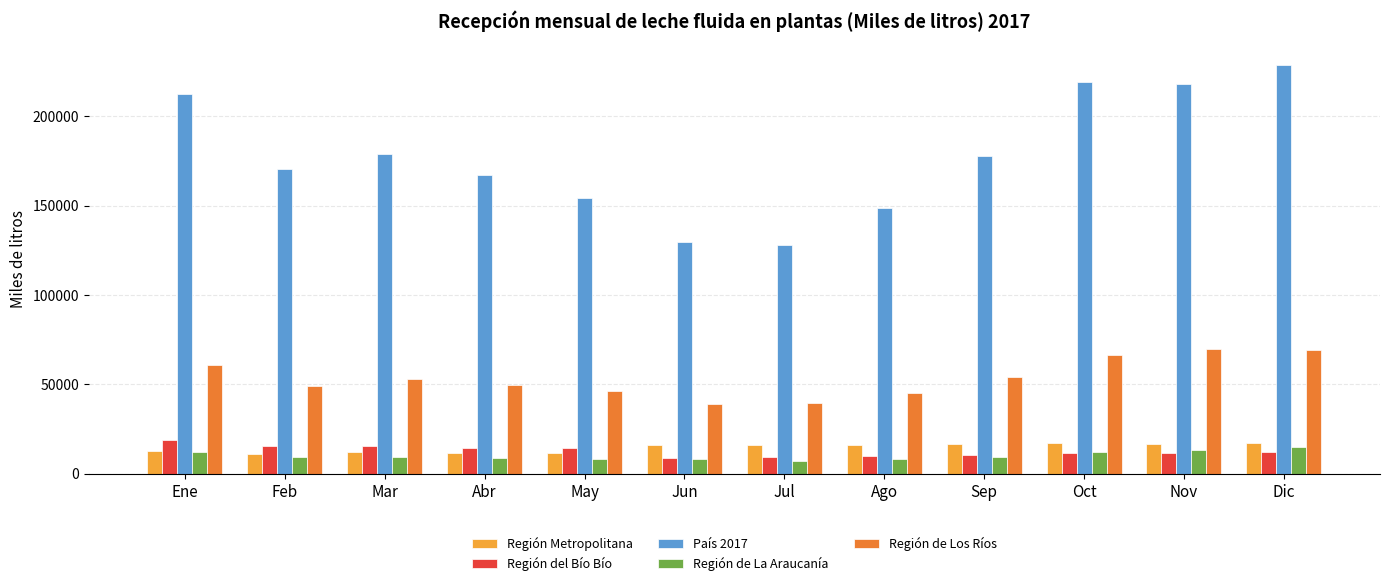

Are the bars grouped side by side (vs. stacked)?

Yes